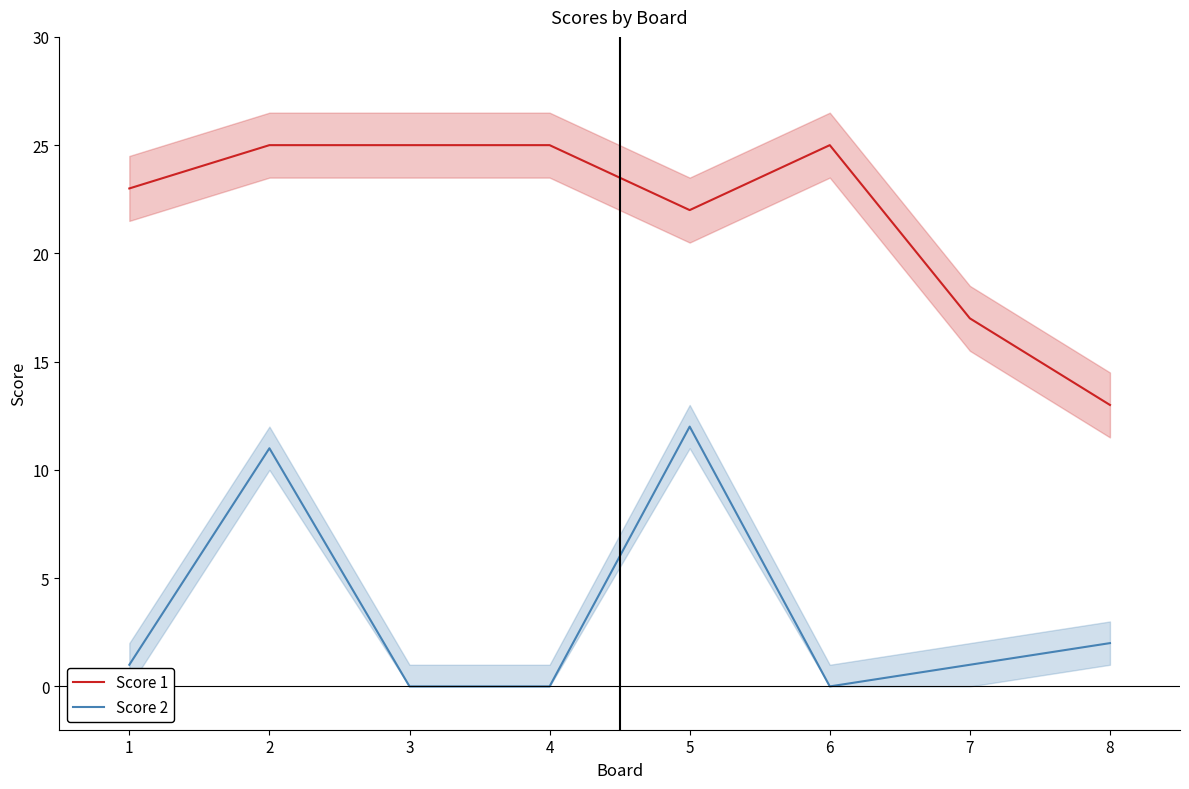

Reading right to left, extract all data points from this chart.

Score 1: 13	17	25	22	25	25	25	23
Score 2: 2	1	0	12	0	0	11	1